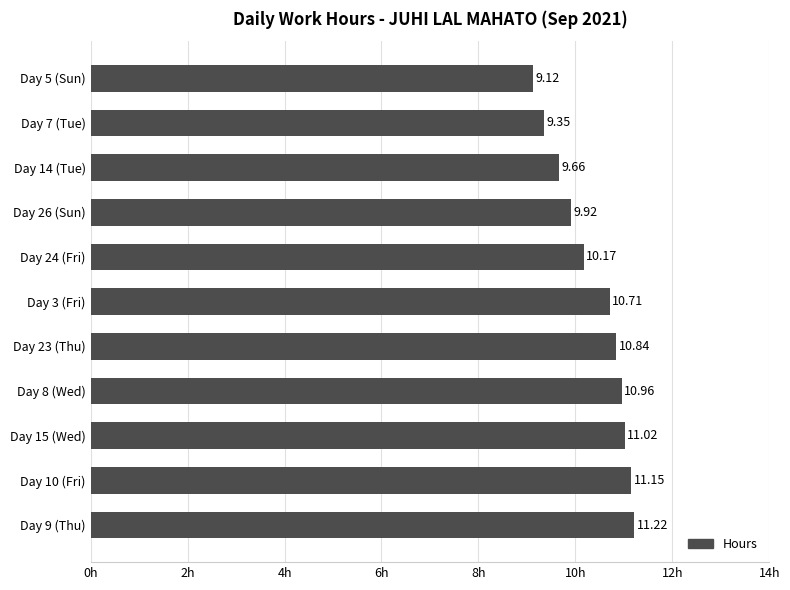

What is the sum of the values at Day 23 (Thu) and Day 24 (Fri)?

21.0